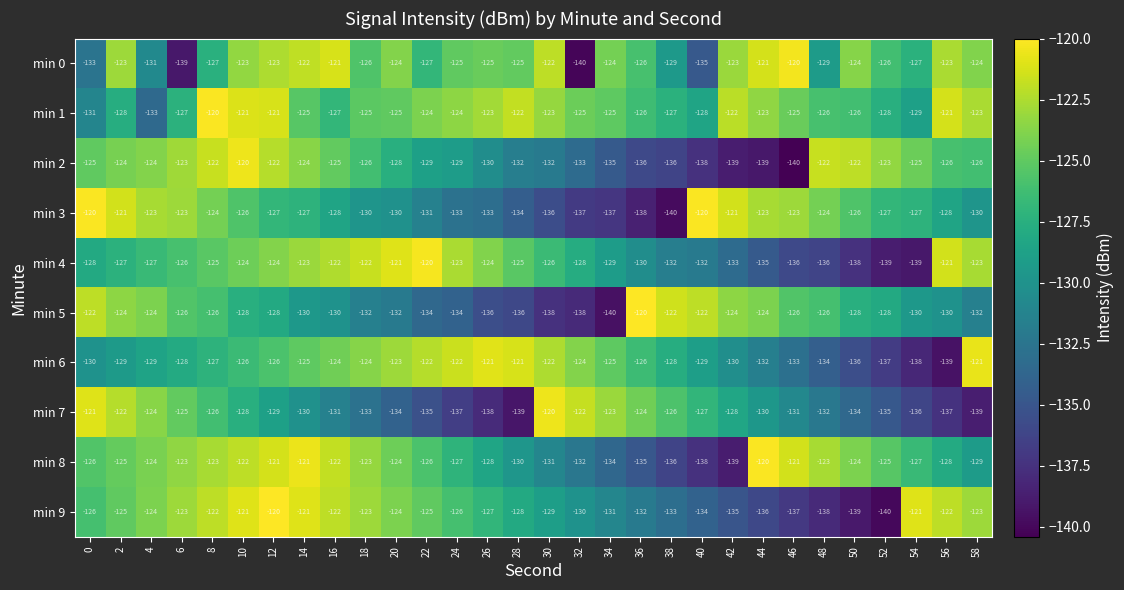

Where is min 8 nearest to the value -129?

58